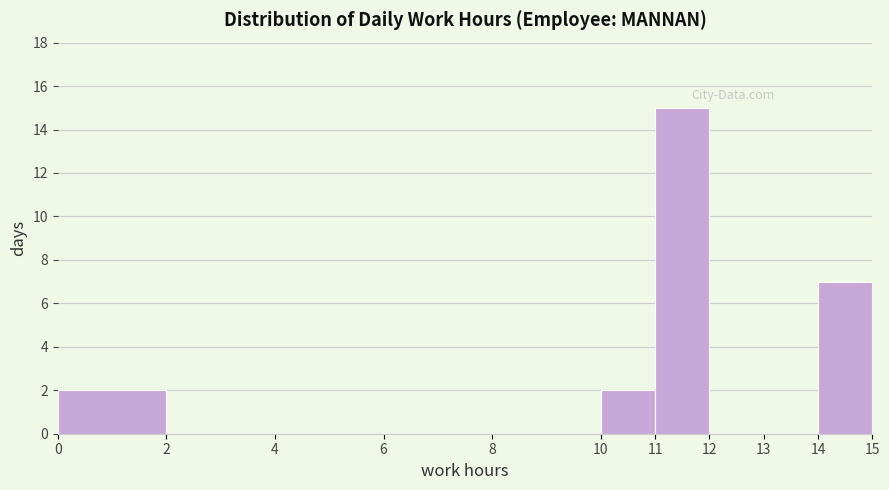

Reading left to right, list every bar in this chart as the range it spans on the x-axis followed by its height. The values are not printed on the chart, so give them approximately, as read against the axis.

0 to 2: 2
2 to 4: 0
4 to 6: 0
6 to 8: 0
8 to 10: 0
10 to 11: 2
11 to 12: 15
12 to 13: 0
13 to 14: 0
14 to 15: 7